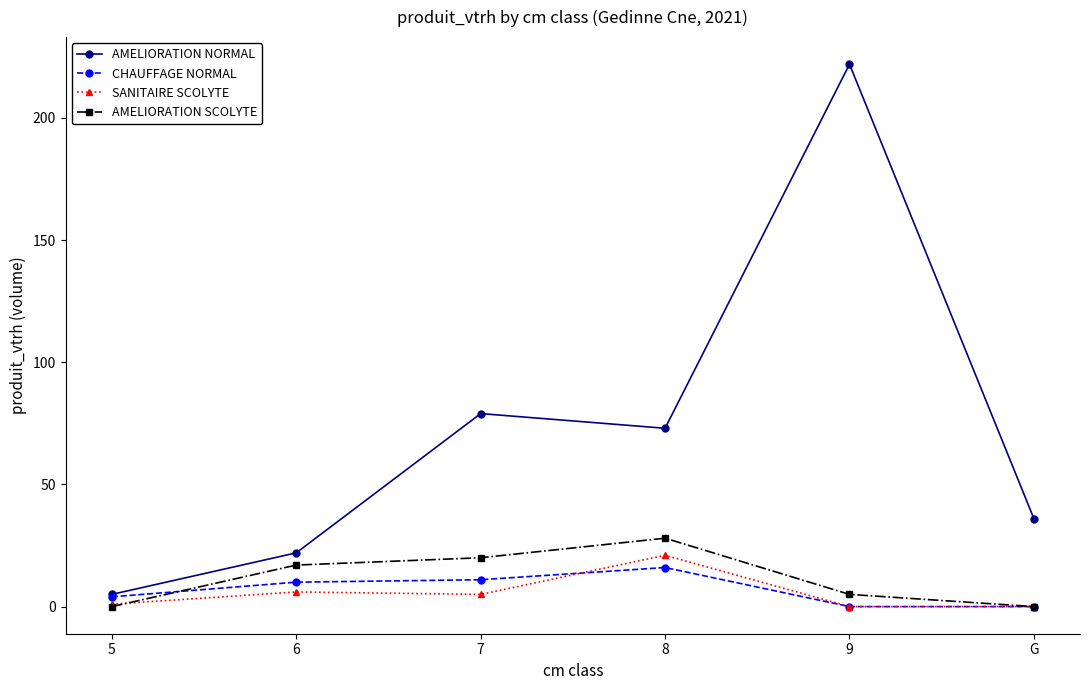

Which series has the largest total across all categories?

AMELIORATION NORMAL